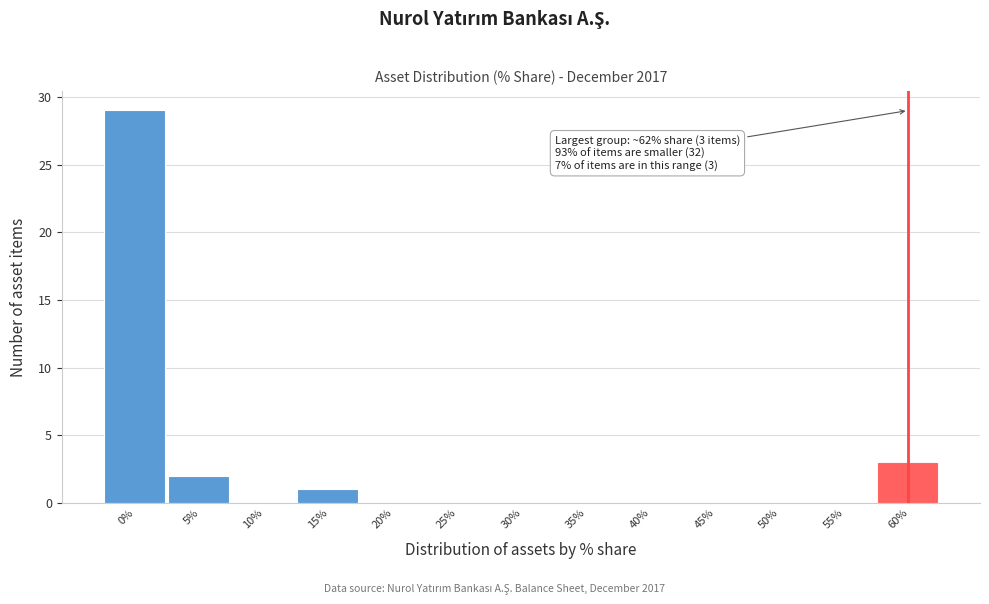

Reading left to right, what are all the values shown in this chart?

0%=29	5%=2	10%=0	15%=1	20%=0	25%=0	30%=0	35%=0	40%=0	45%=0	50%=0	55%=0	60%=3